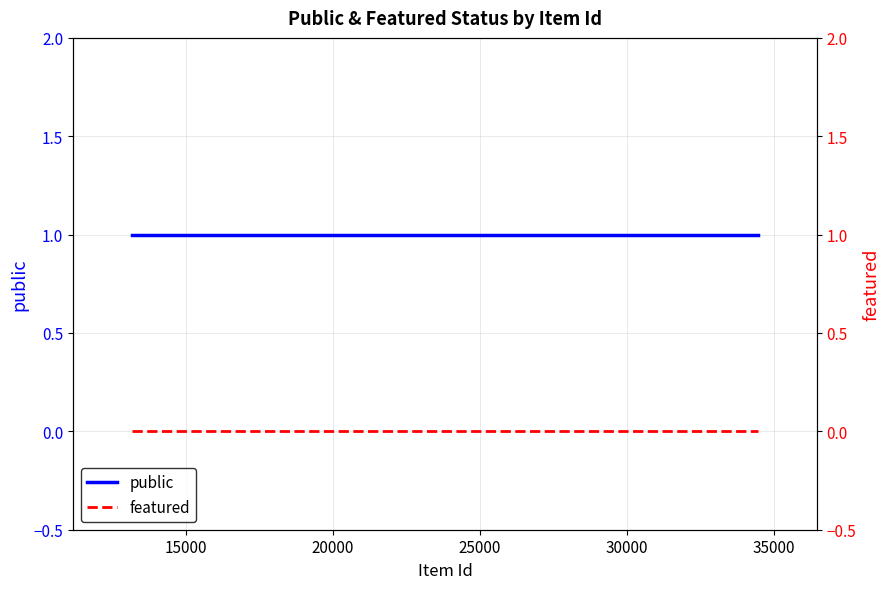

True or false: public has more than 2 interior local peaks.

False